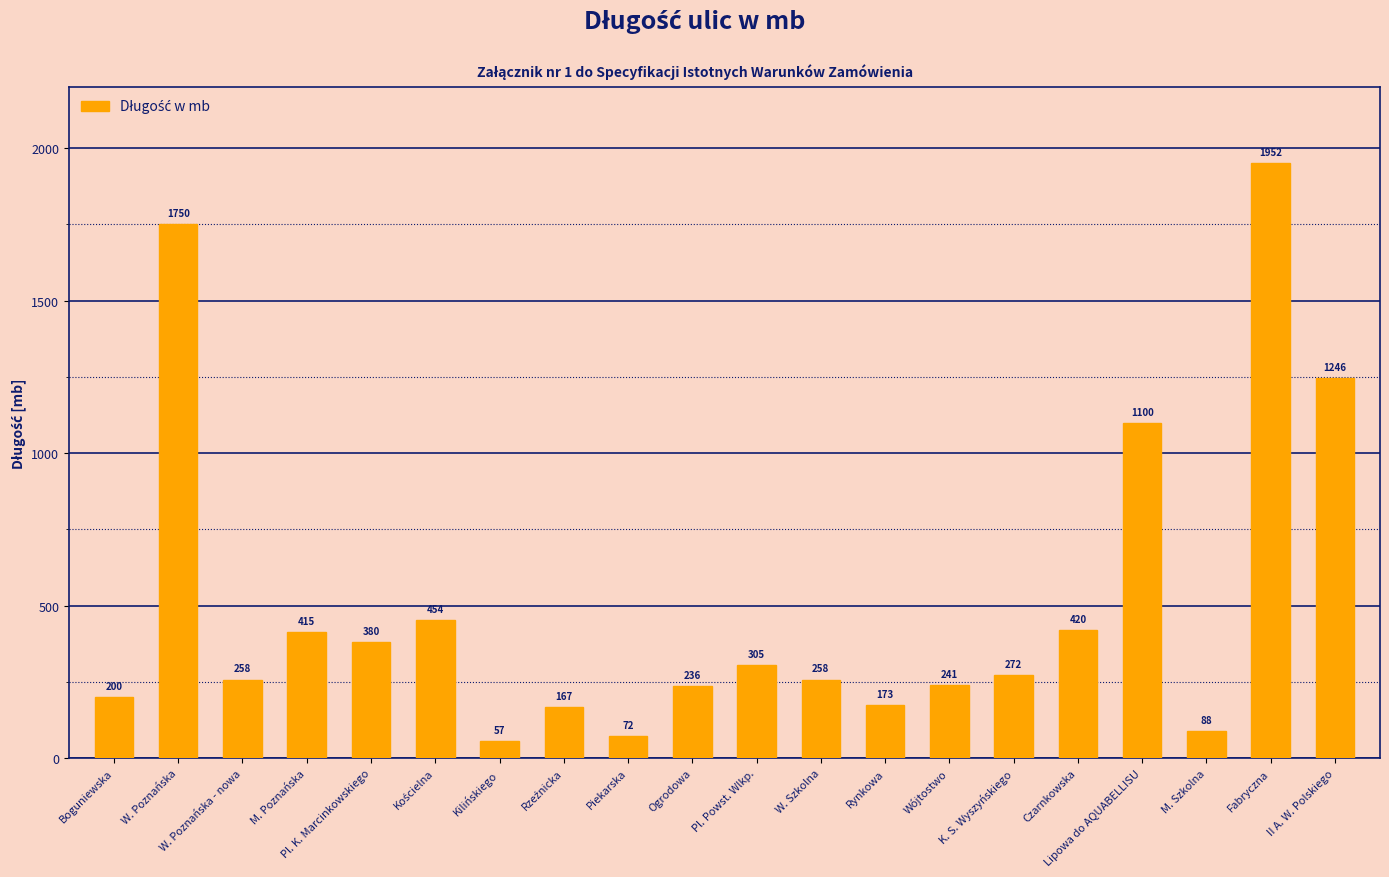

True or false: the data shows 98 at Pl. K. Marcinkowskiego.

False